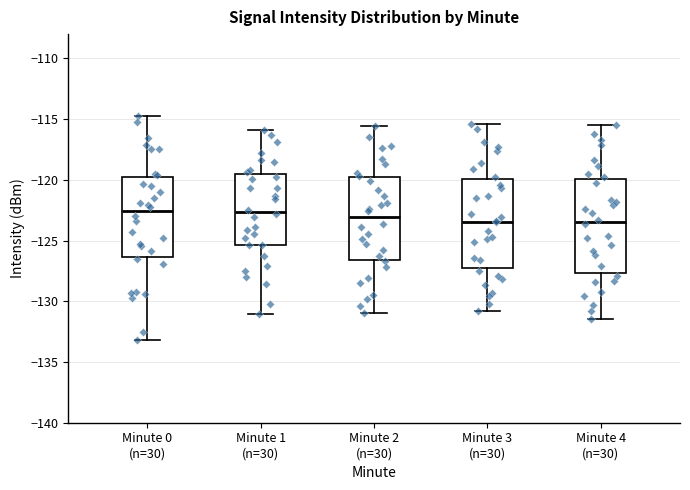

Reading left to right, read every box against the y-axis: the position of its median line, the range the box covers, and the ends of its whiskers. The values are not printed on the chart, so give them approximately, as read against the axis.

Minute 0 (n=30): median -122.5, box -126.5 to -120.0, whiskers -133.0 to -115.0
Minute 1 (n=30): median -122.5, box -125.5 to -119.5, whiskers -131.0 to -116.0
Minute 2 (n=30): median -123.0, box -126.5 to -120.0, whiskers -131.0 to -115.5
Minute 3 (n=30): median -123.5, box -127.5 to -120.0, whiskers -131.0 to -115.5
Minute 4 (n=30): median -123.5, box -127.5 to -120.0, whiskers -131.5 to -115.5